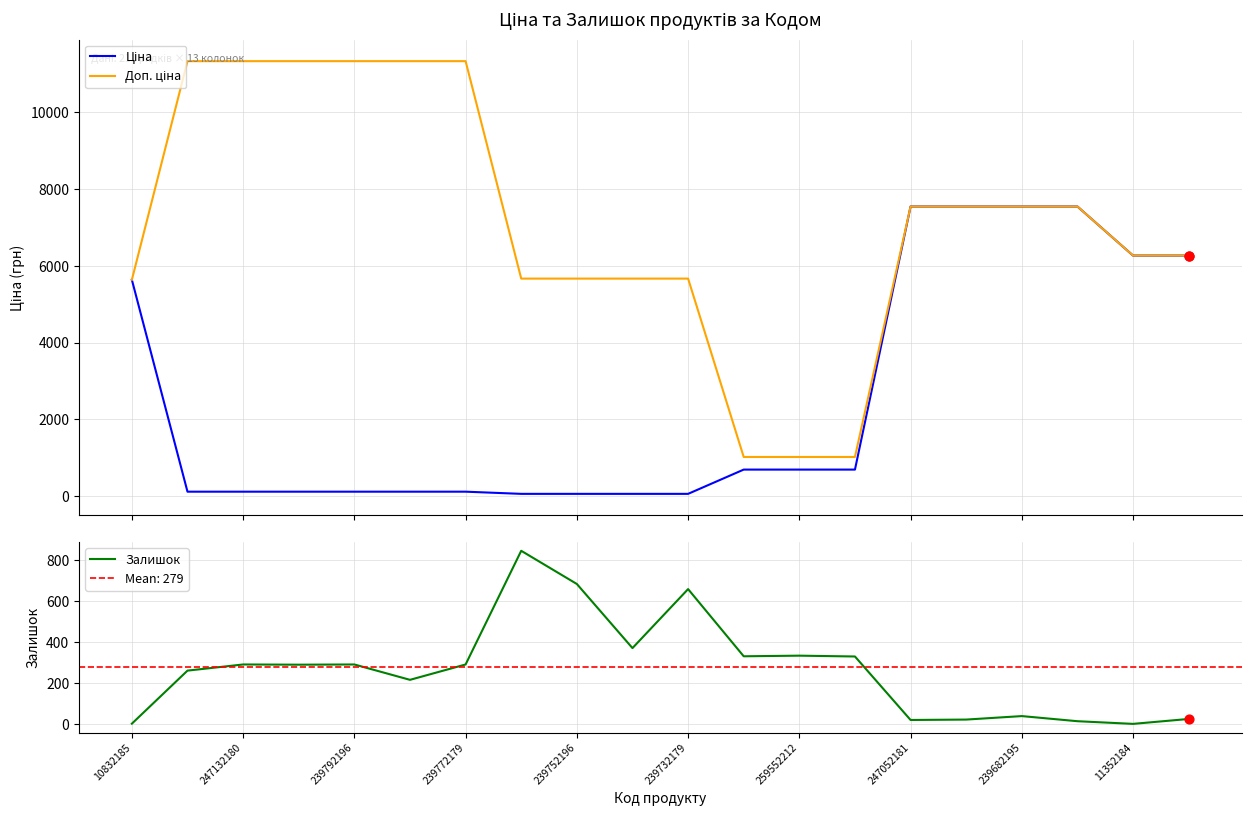

At how many categories does at least one series exceed 670?

20